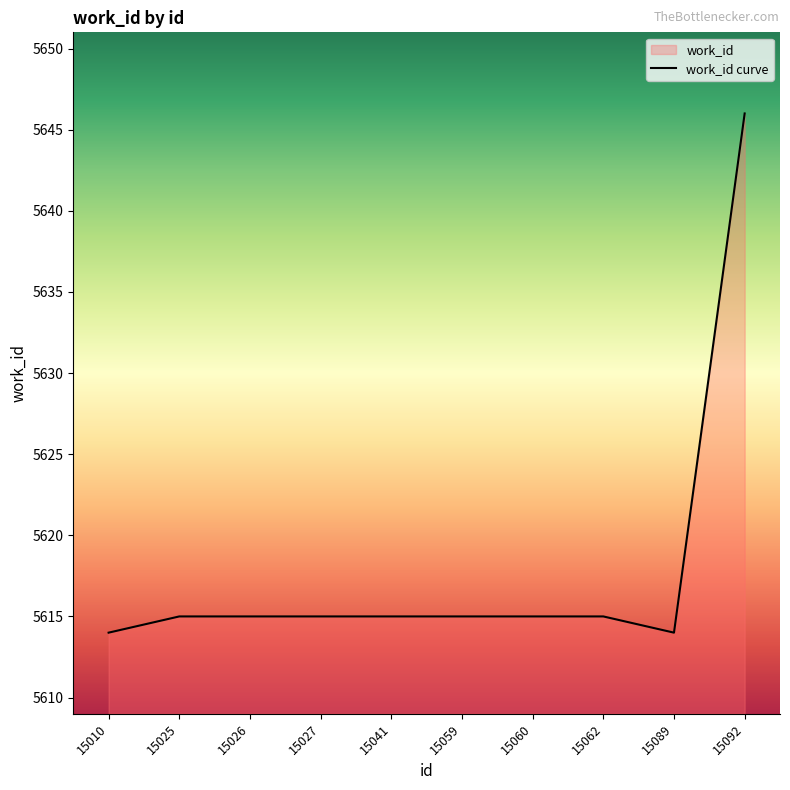

Reading left to right, transcribe all the data shown in this chart.

15010=5614	15025=5615	15026=5615	15027=5615	15041=5615	15059=5615	15060=5615	15062=5615	15089=5614	15092=5646